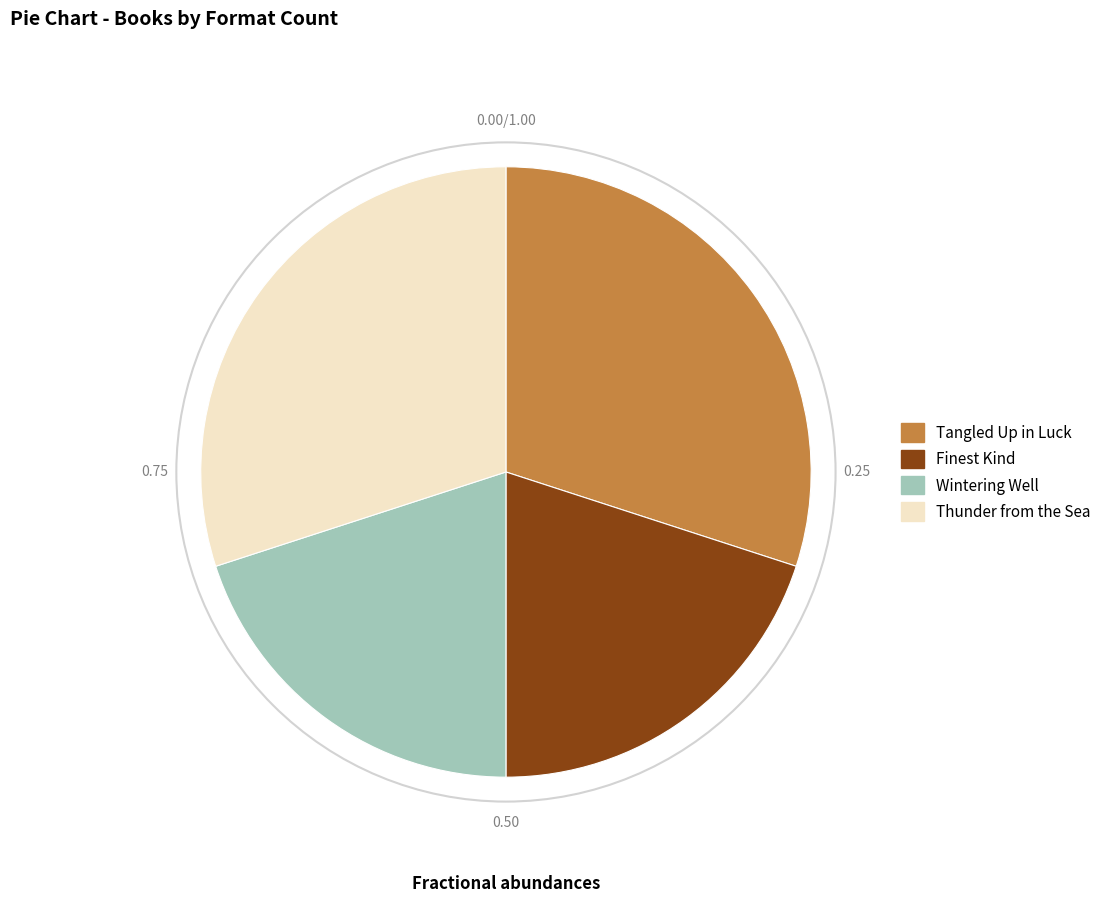

True or false: Finest Kind accounts for 14% of the total.

False